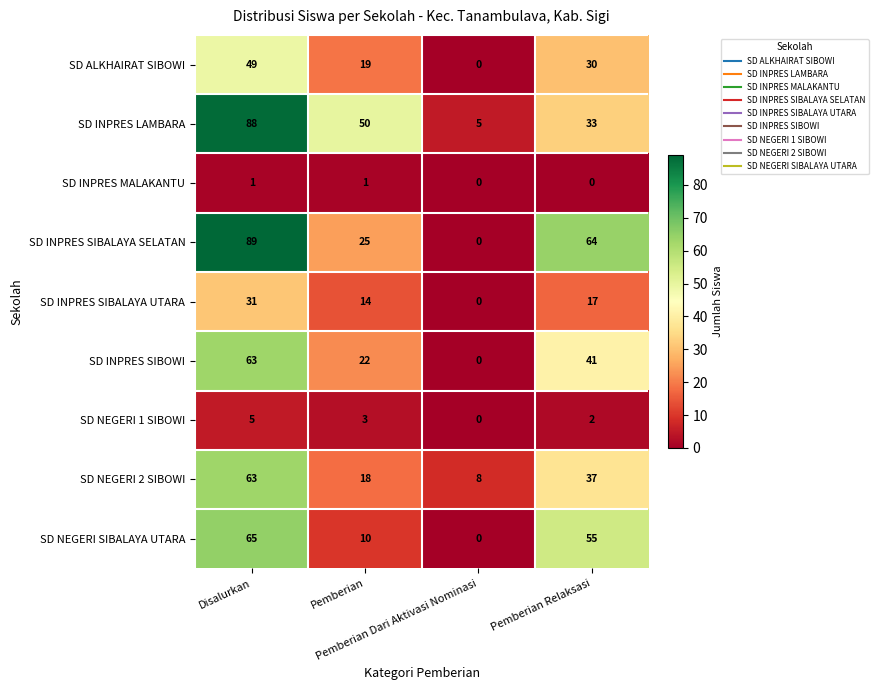

What is the difference between the maximum and second lowest values in the SD NEGERI SIBALAYA UTARA series?

55